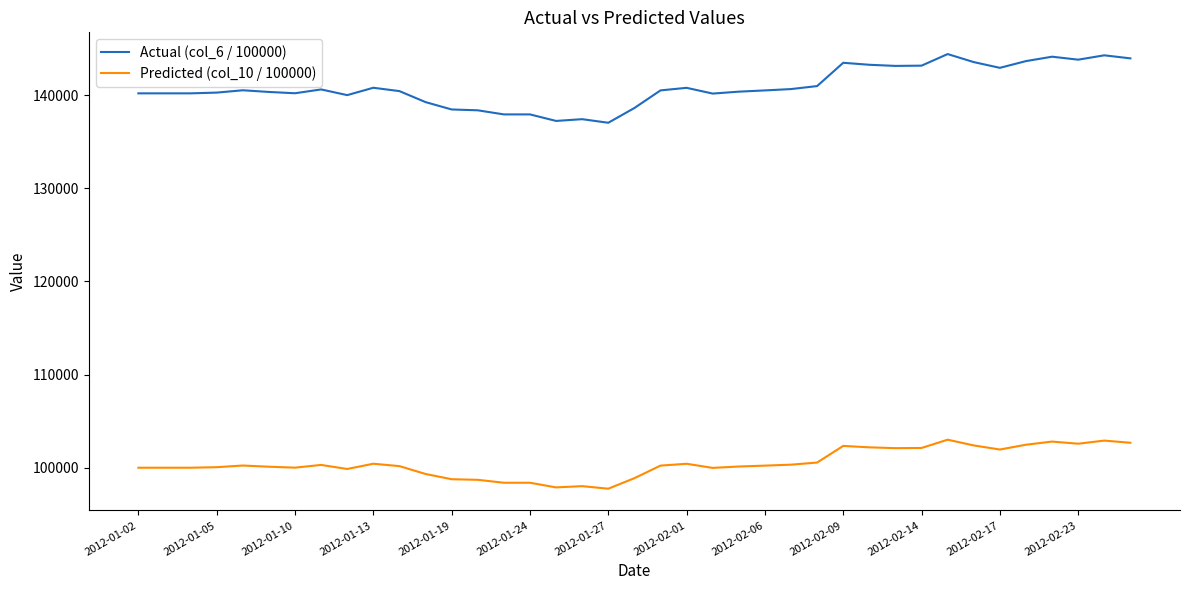

What is the maximum value shown in the chart?

144396.1